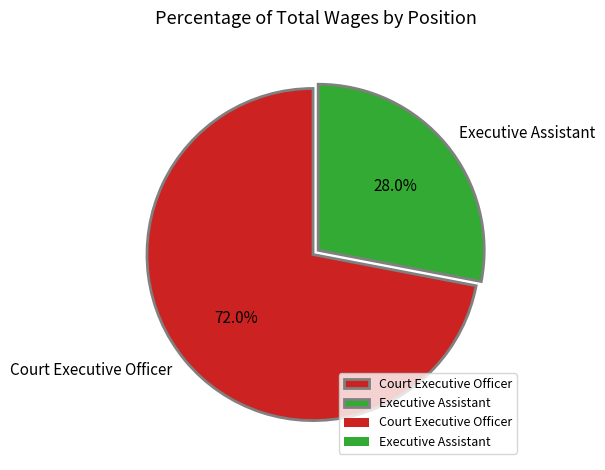

How many slices are in this pie chart?

2